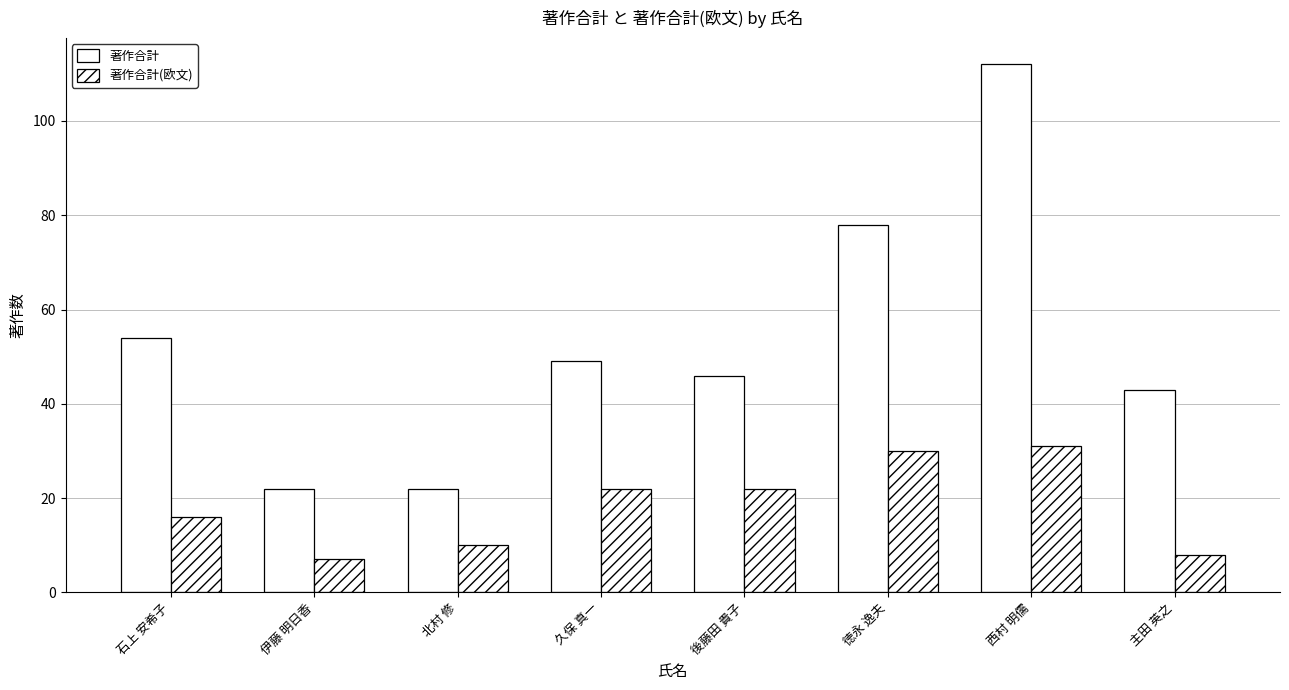

Read the 著作合計 value at 久保 真一, to the nearest 5.

50